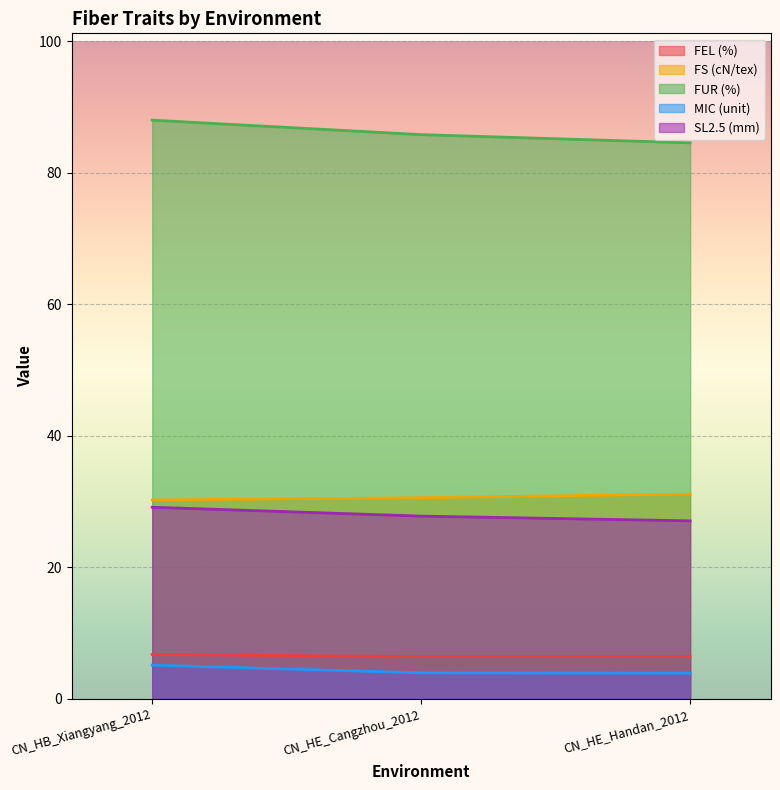

What is the spread (max minus min) of values at CN_HE_Handan_2012?

80.6